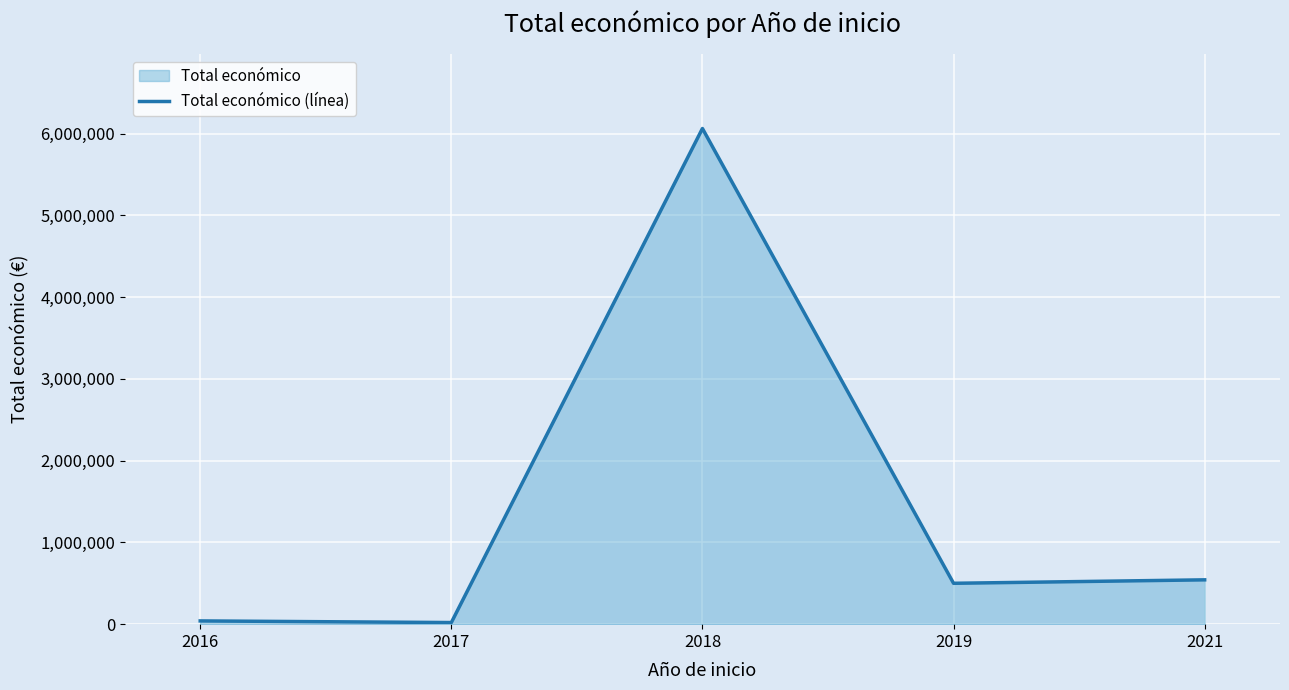

What is the ratio of the value at 2016 to the value at 2017?

2.0